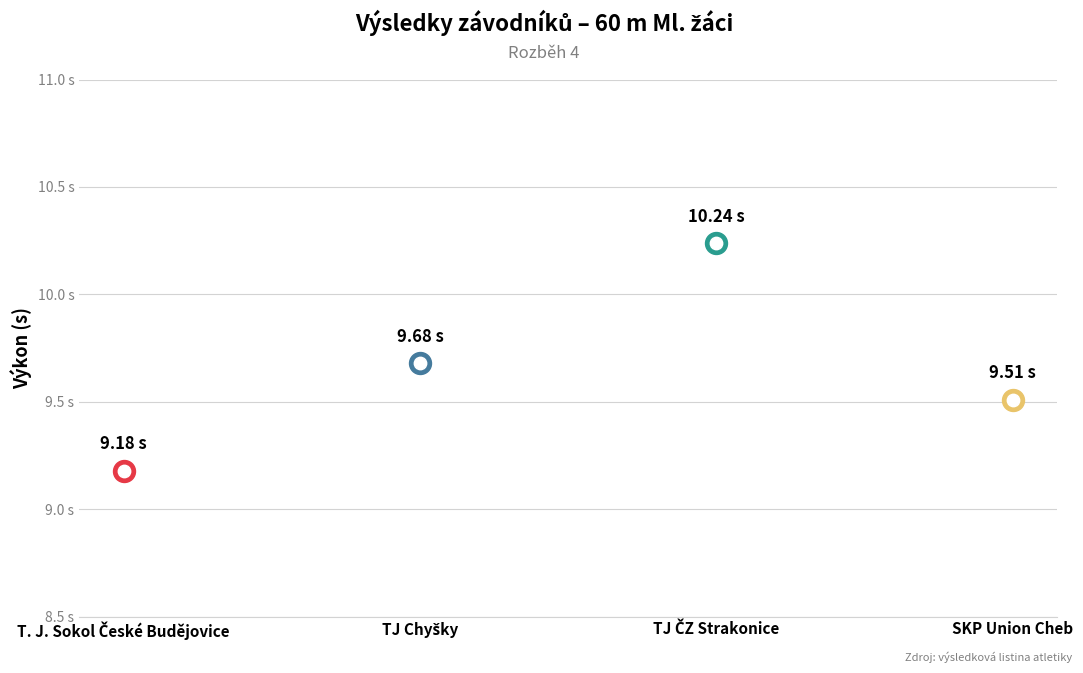

Approximately how many times larger is the value at SKP Union Cheb compared to TJ ČZ Strakonice?

0.9